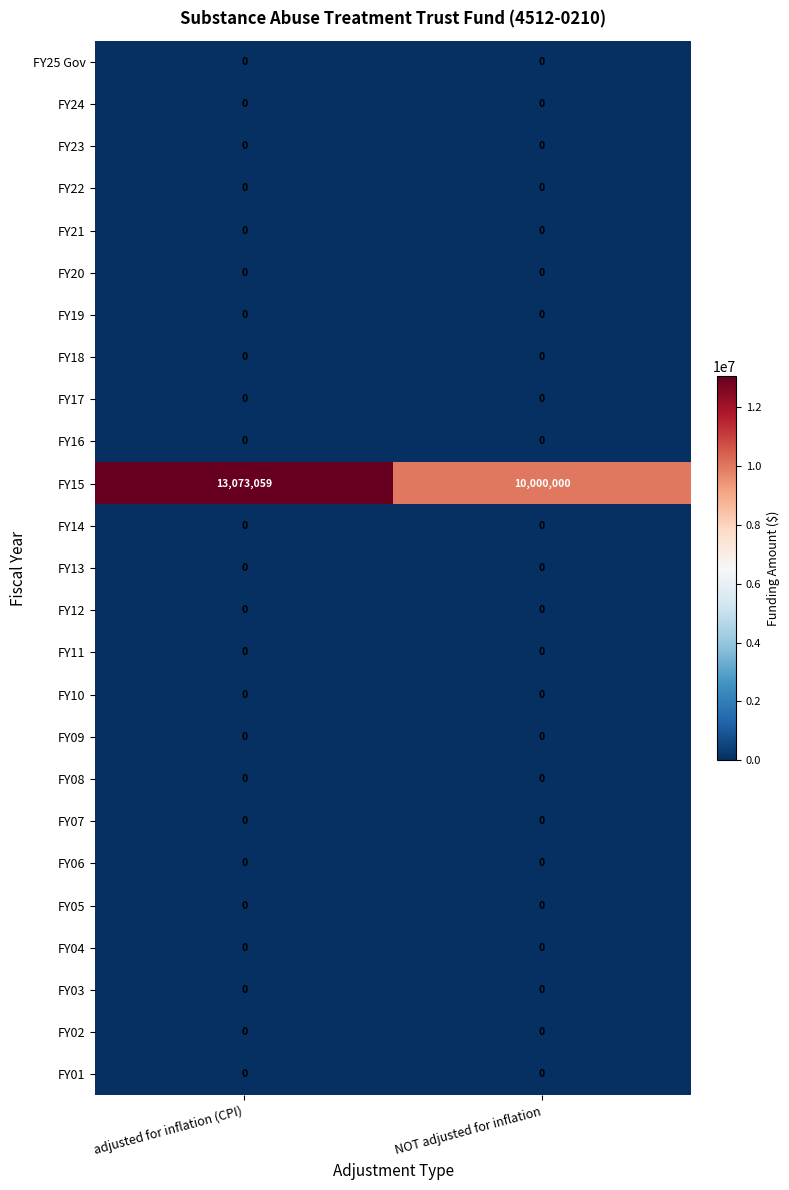

The value of FY03 at NOT adjusted for inflation is 0. True or false?

True